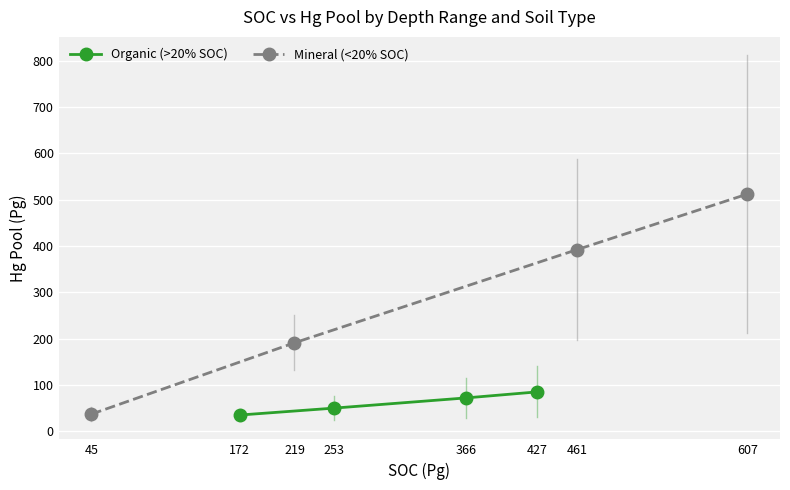

What are all the series names shown in the legend?

Organic (>20% SOC), Mineral (<20% SOC)